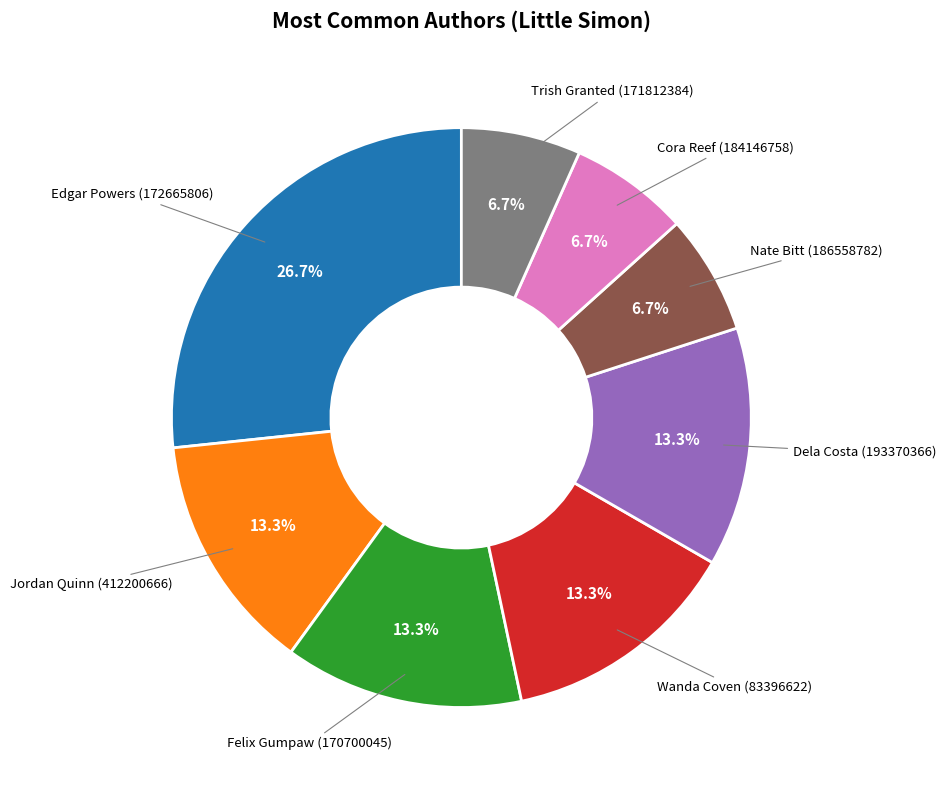

To the nearest percent, what is the difference between the largest and smallest slice percentages?

20%